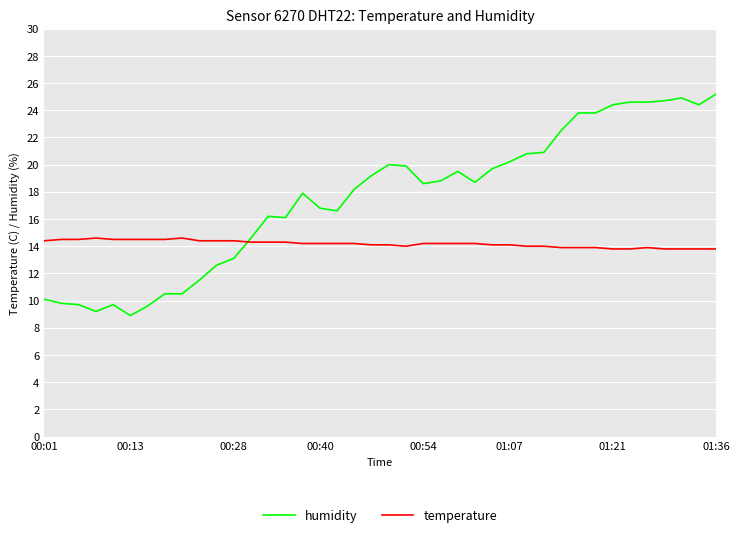

Which series has the largest total across all categories?

humidity